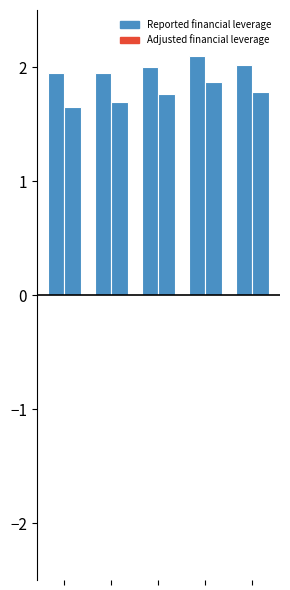

How many categories are shown in the chart?

5